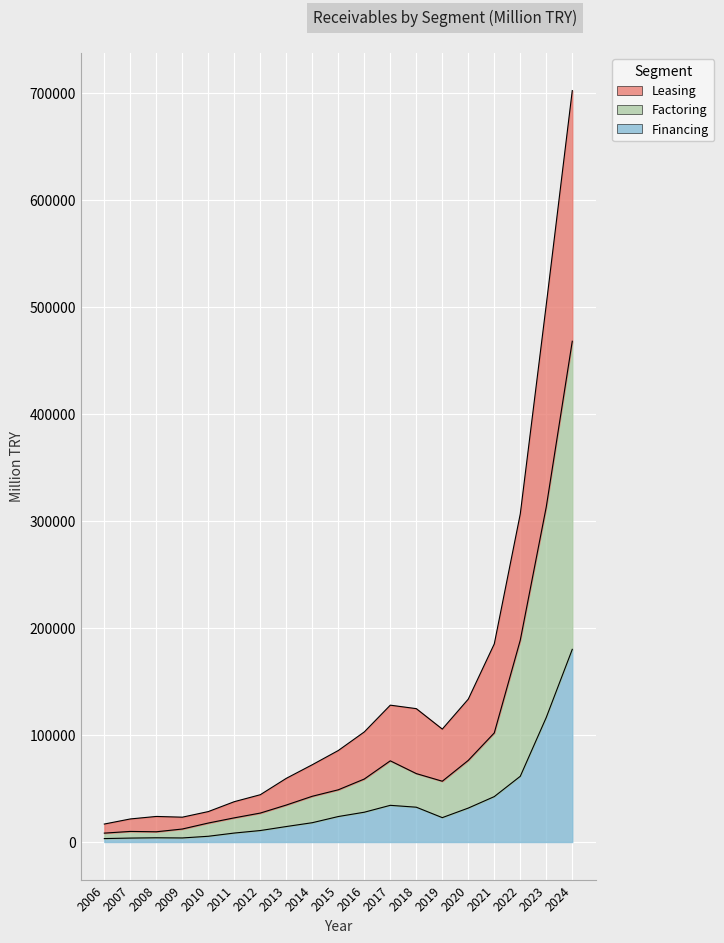

What is the value of the Financing point at the 9th from the left?

18053.4